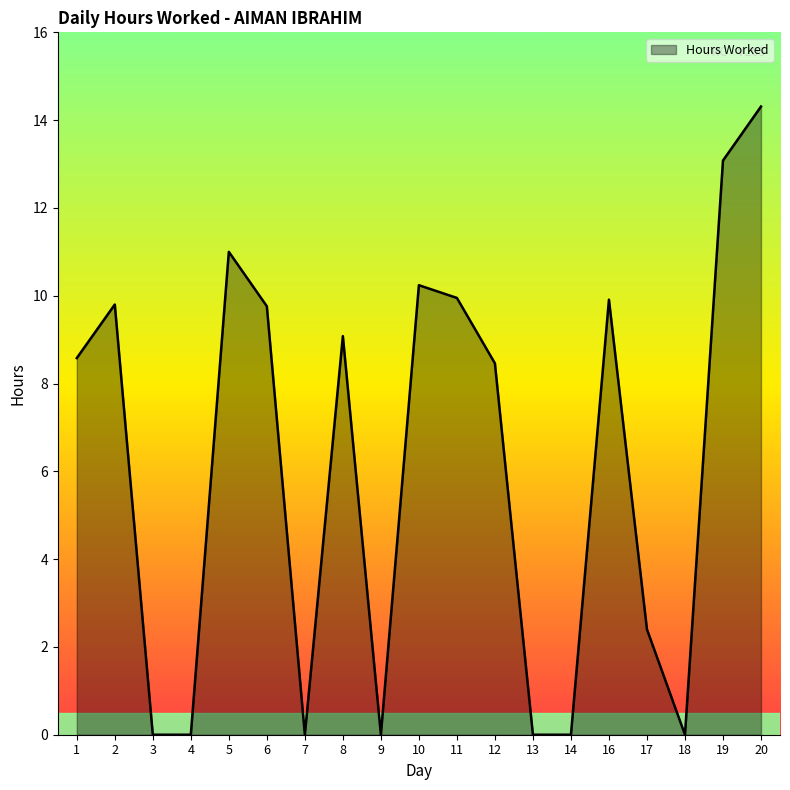

What is the difference between the values at 14 and 5?

11.0